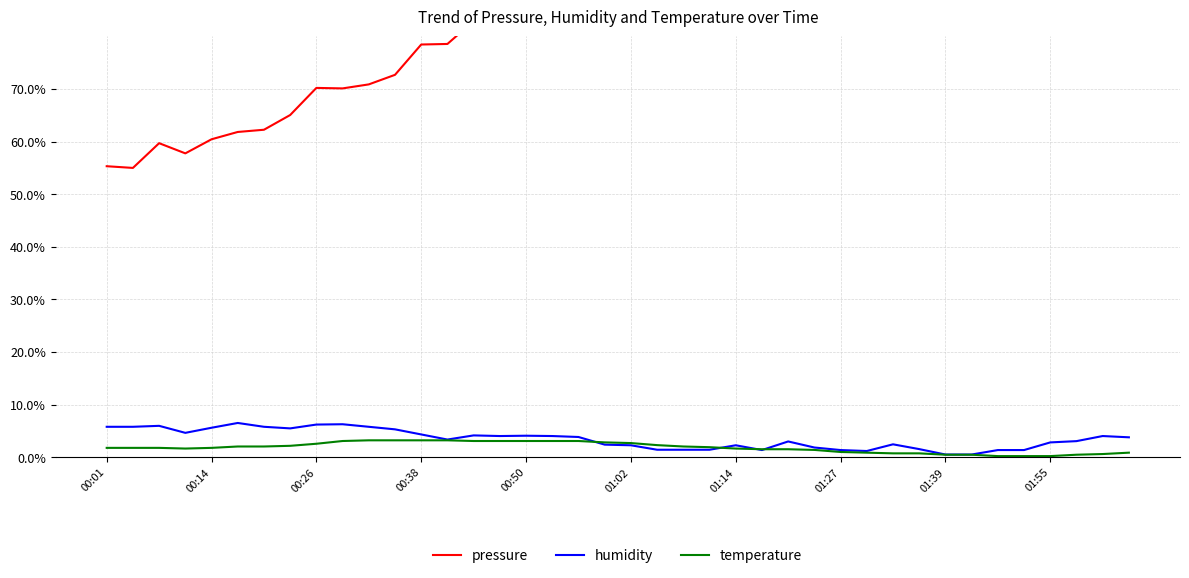

At which label does pressure first exceed 92?

18